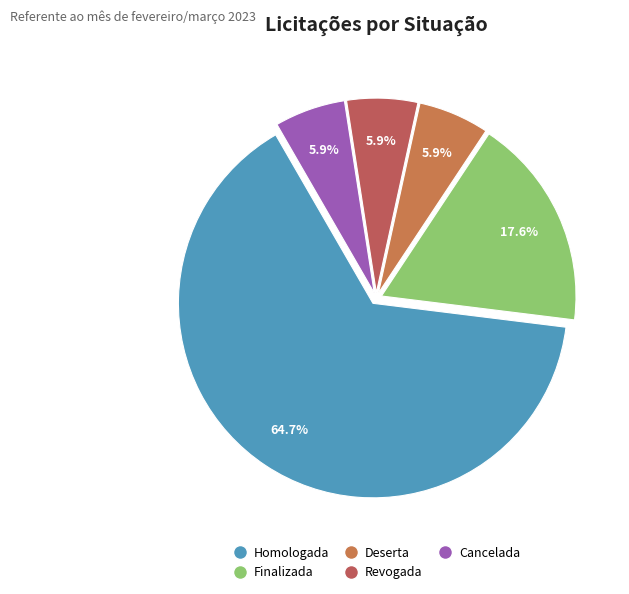

What percentage is the Homologada slice, to the nearest percent?

65%